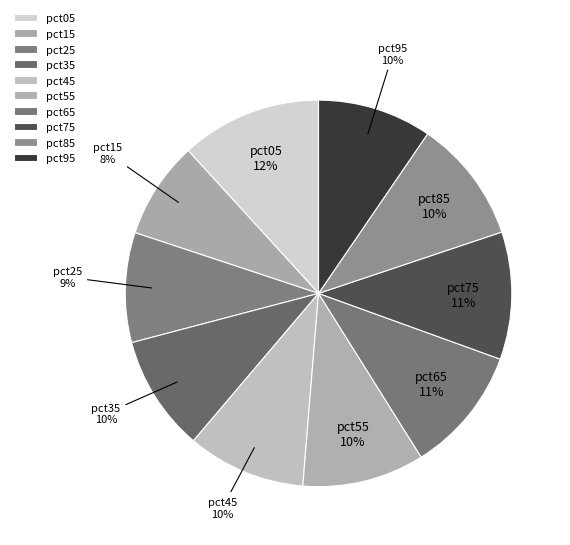

How many segments does this pie chart have?

10